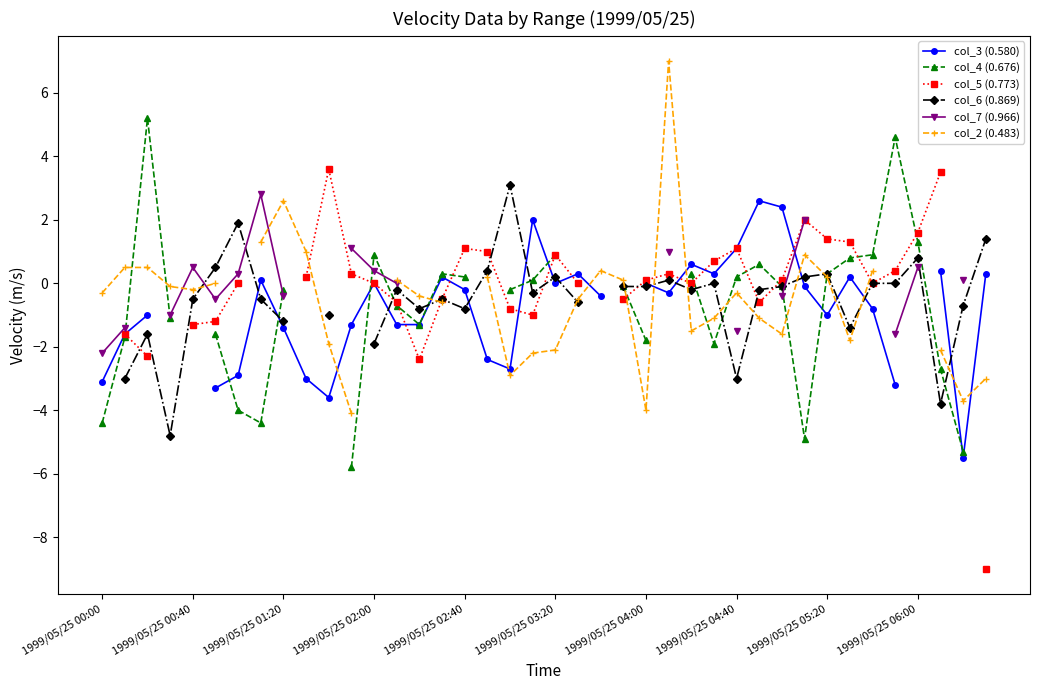

How many categories are shown in the chart?

40